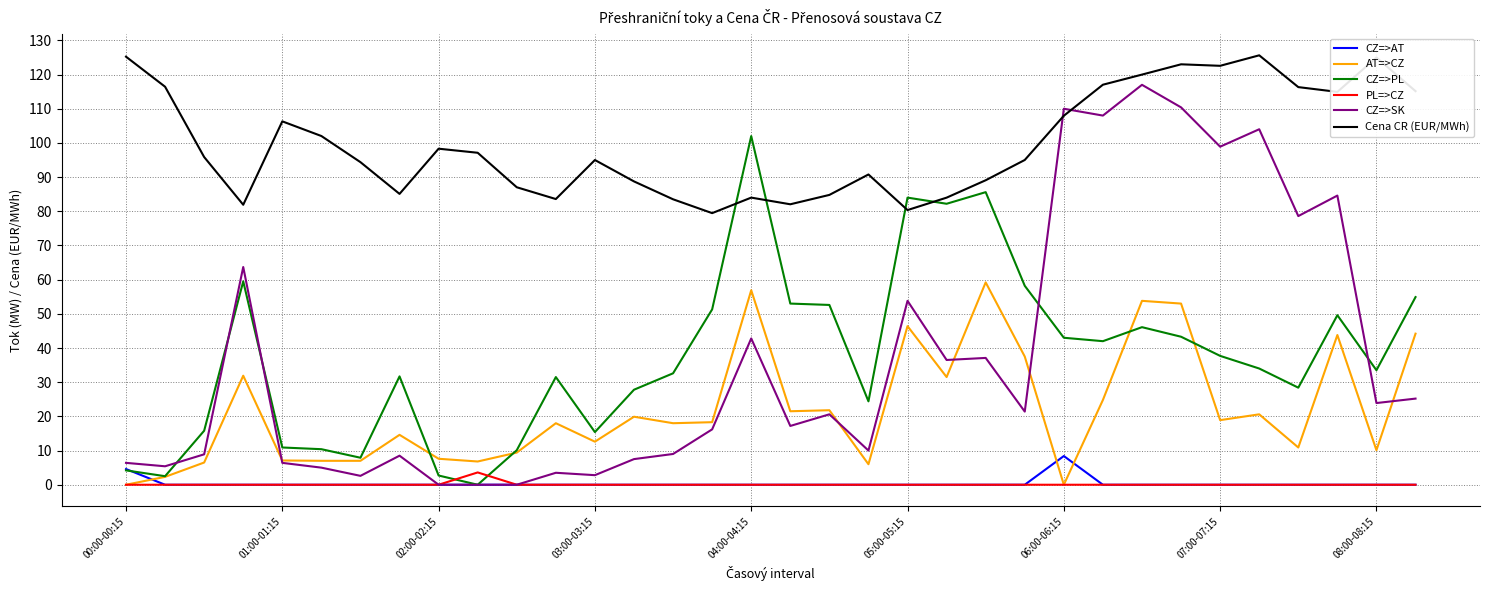

Which series ends up on top after the final intersection of PL=>CZ and CZ=>PL?

CZ=>PL